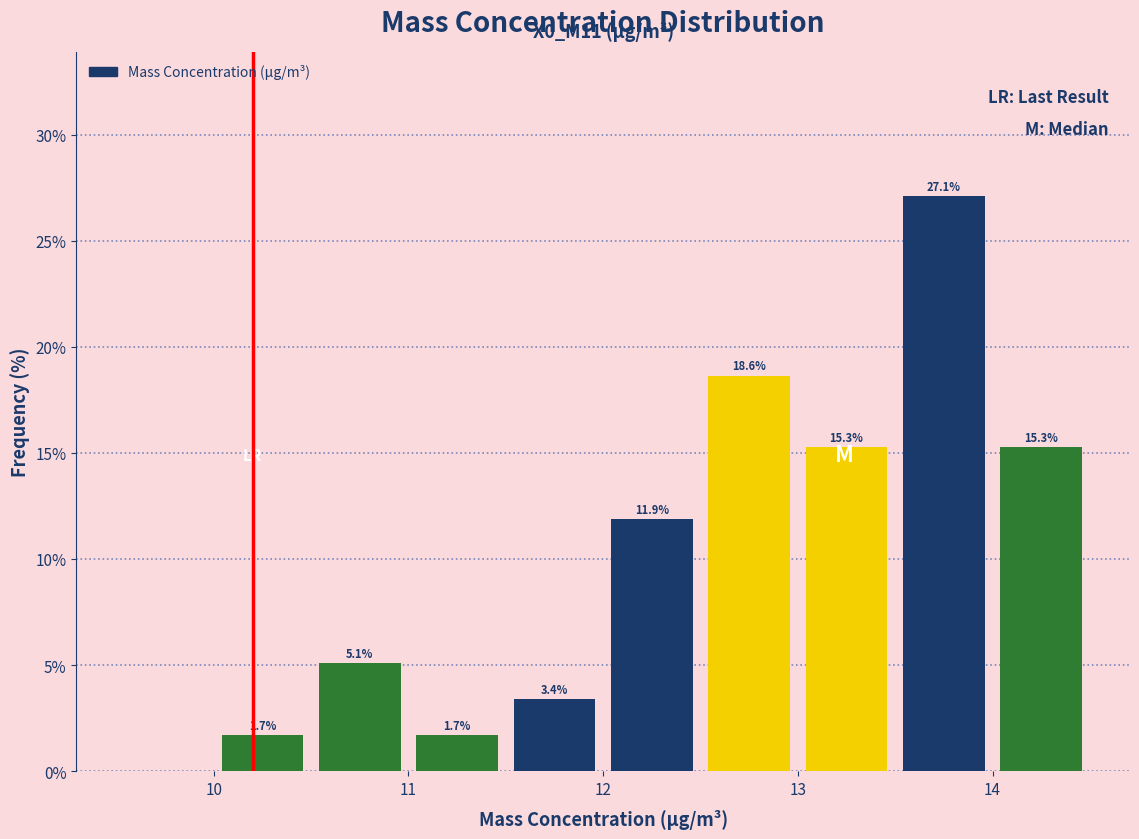

Over which range of the x-axis is the bar tallest?

13.5 to 14.0